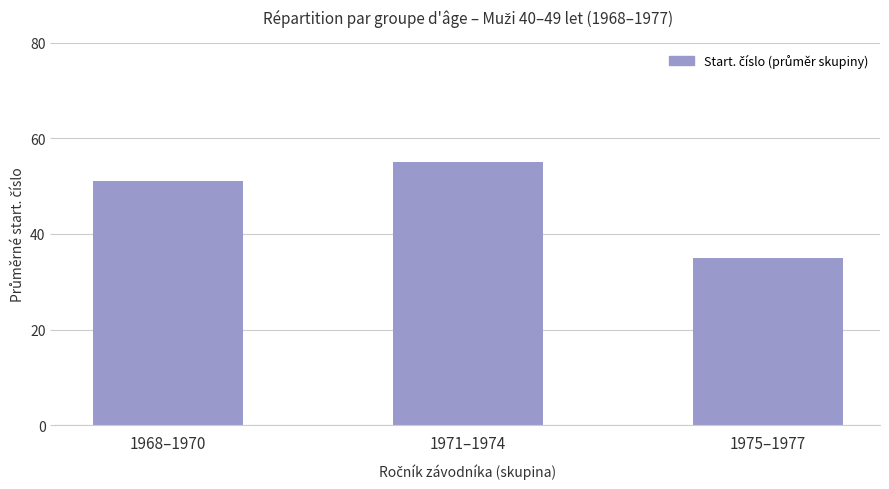

What is the sum of all values?

141